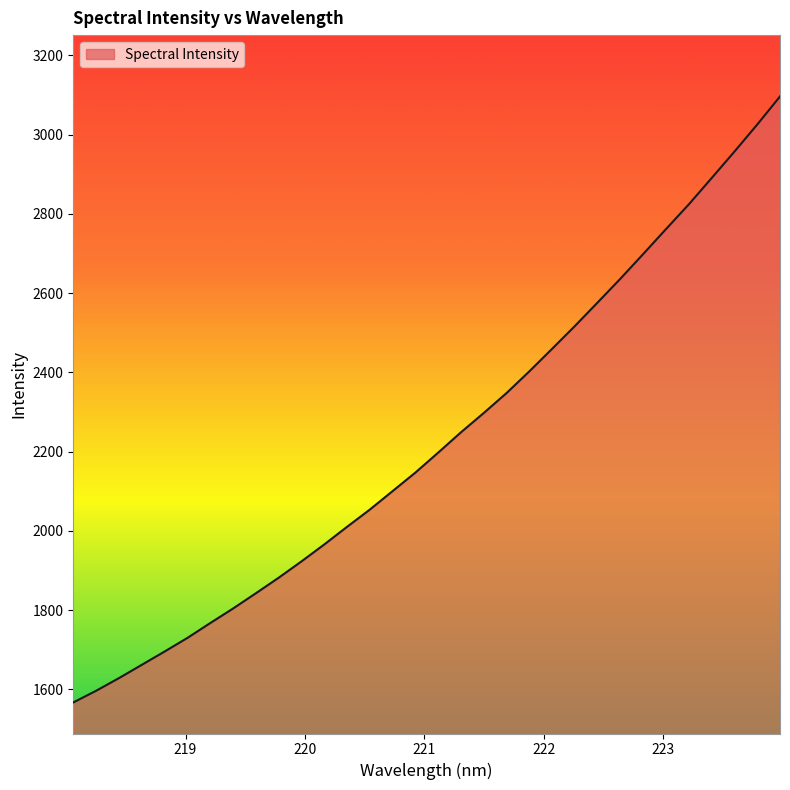

What is the difference between the maximum and minimum values?

1529.4